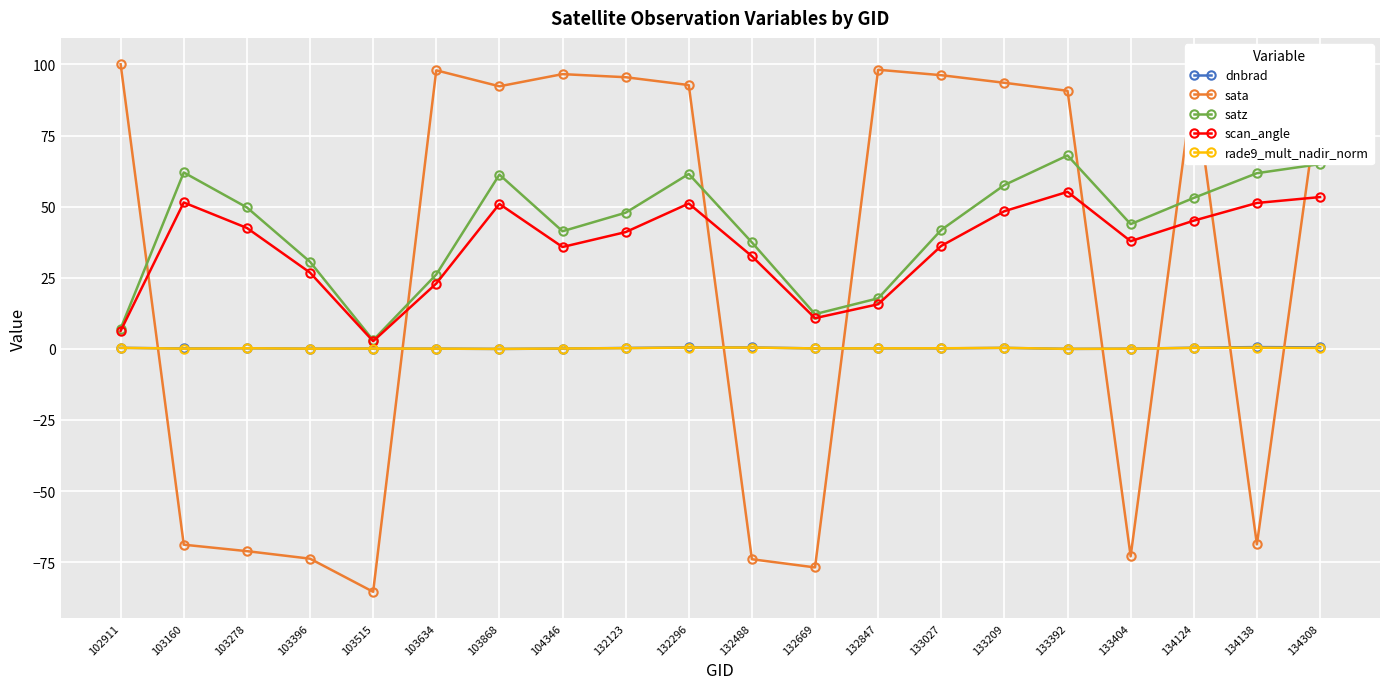

Which series has the widest spread of values?

sata